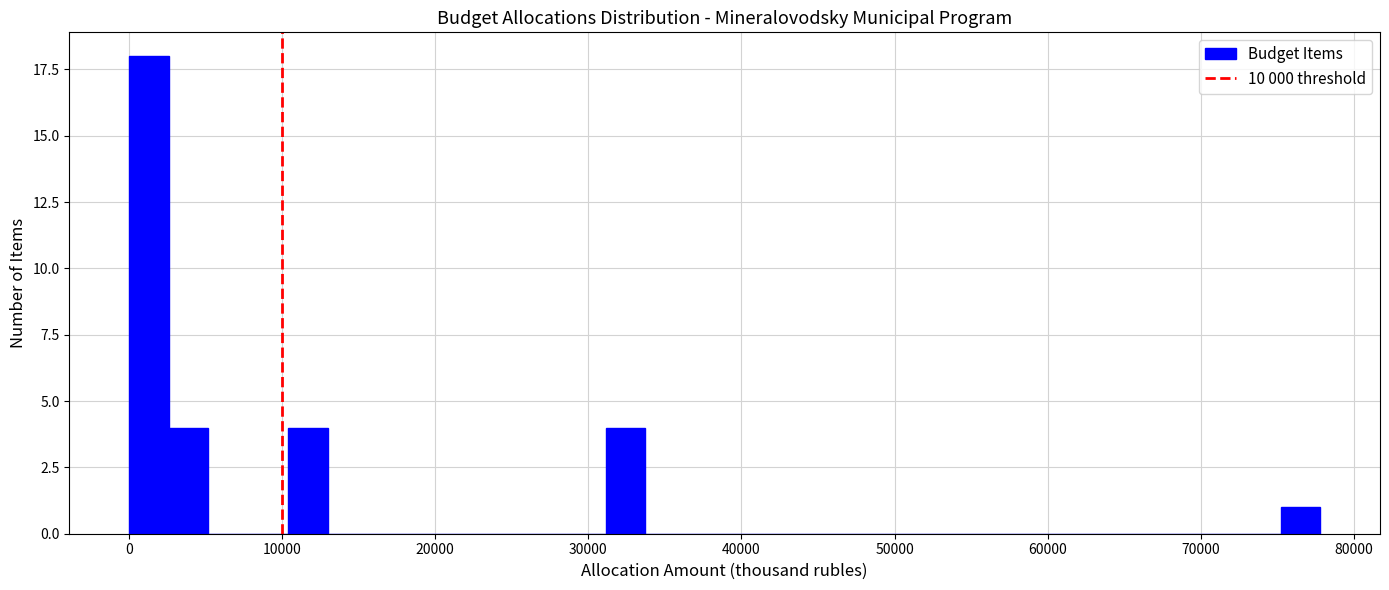

Read against the x-axis, roughly where is the centre of the tallest bar?

1000